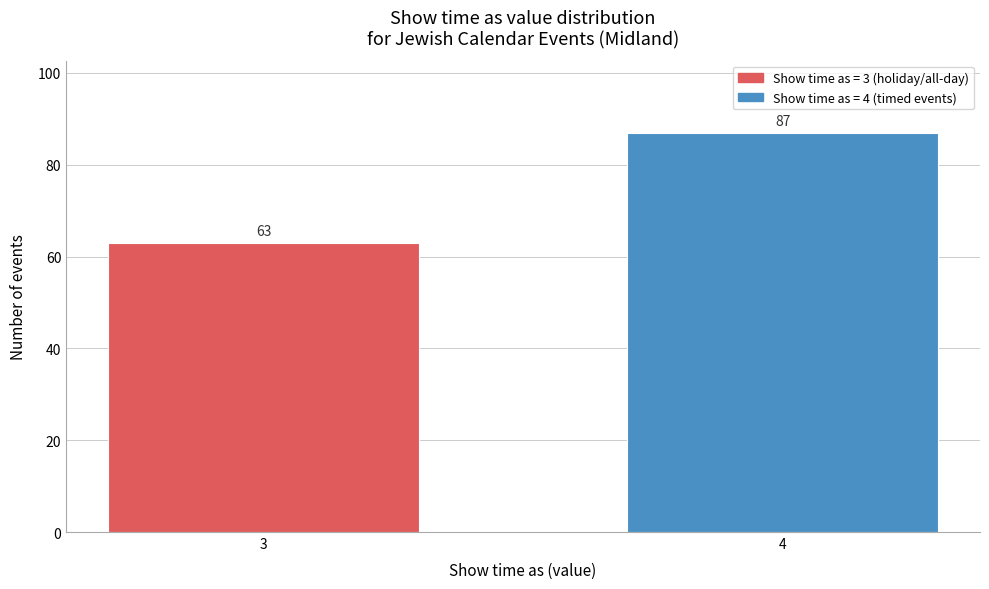

Reading left to right, what are all the values shown in this chart?

3=63	4=87